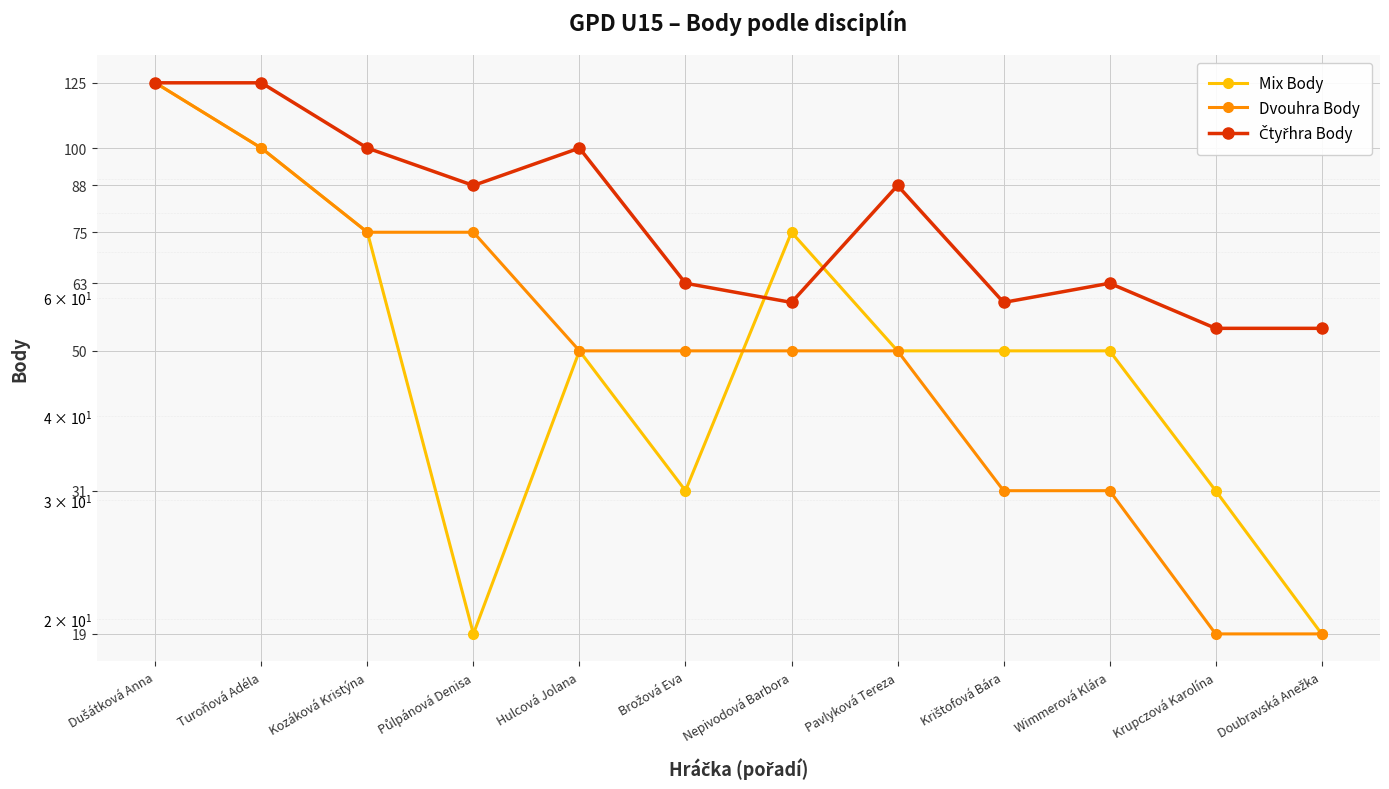

What is the label of the 1st point from the left?

Dušátková Anna